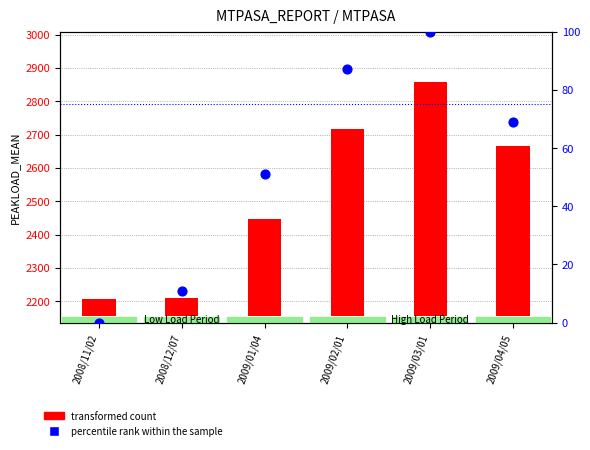

Which series has the largest total across all categories?

transformed count